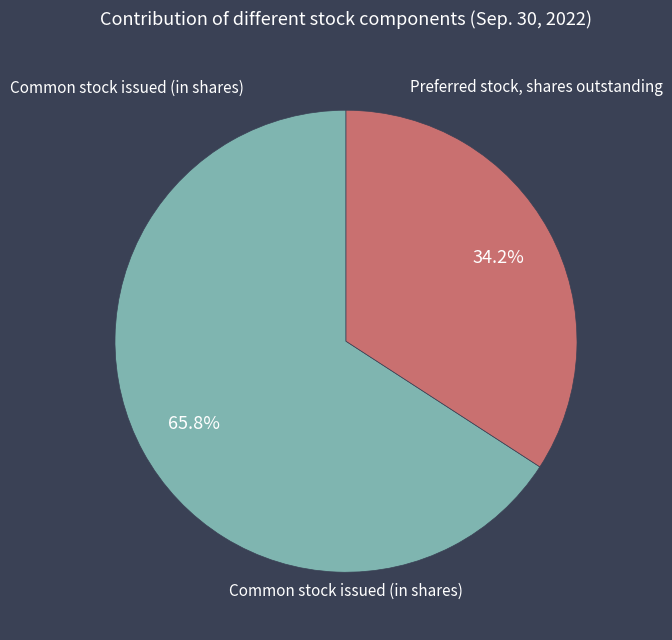

Is there a majority slice in this chart?

Yes